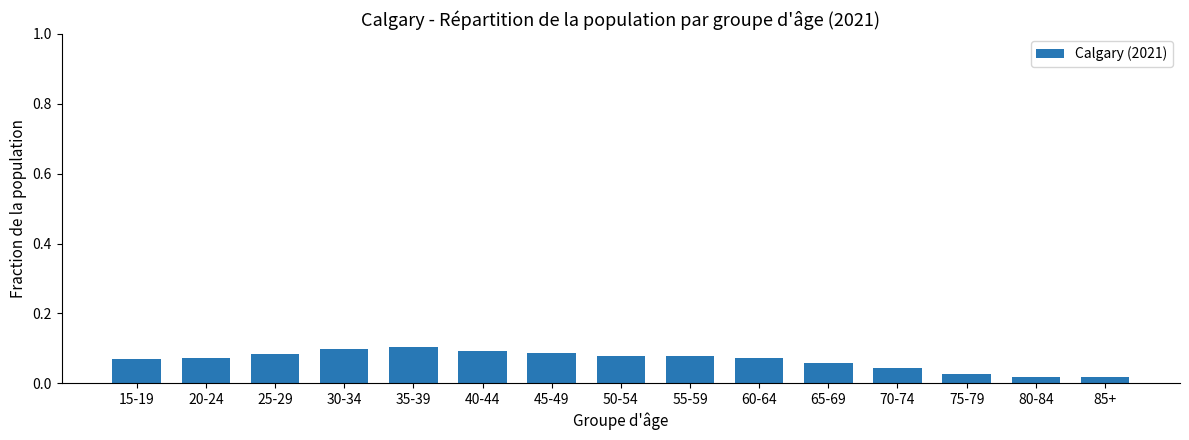

What is the sum of all values?

1.0